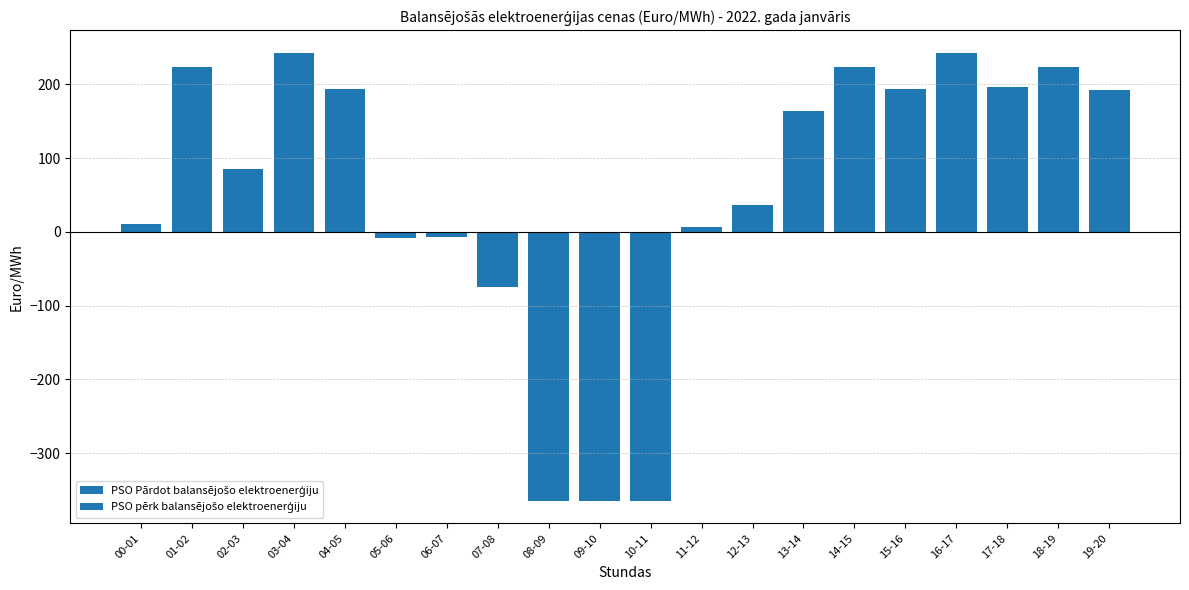

What is the highest value of the PSO Pārdot balansējošo elektroenerģiju series?

243.0